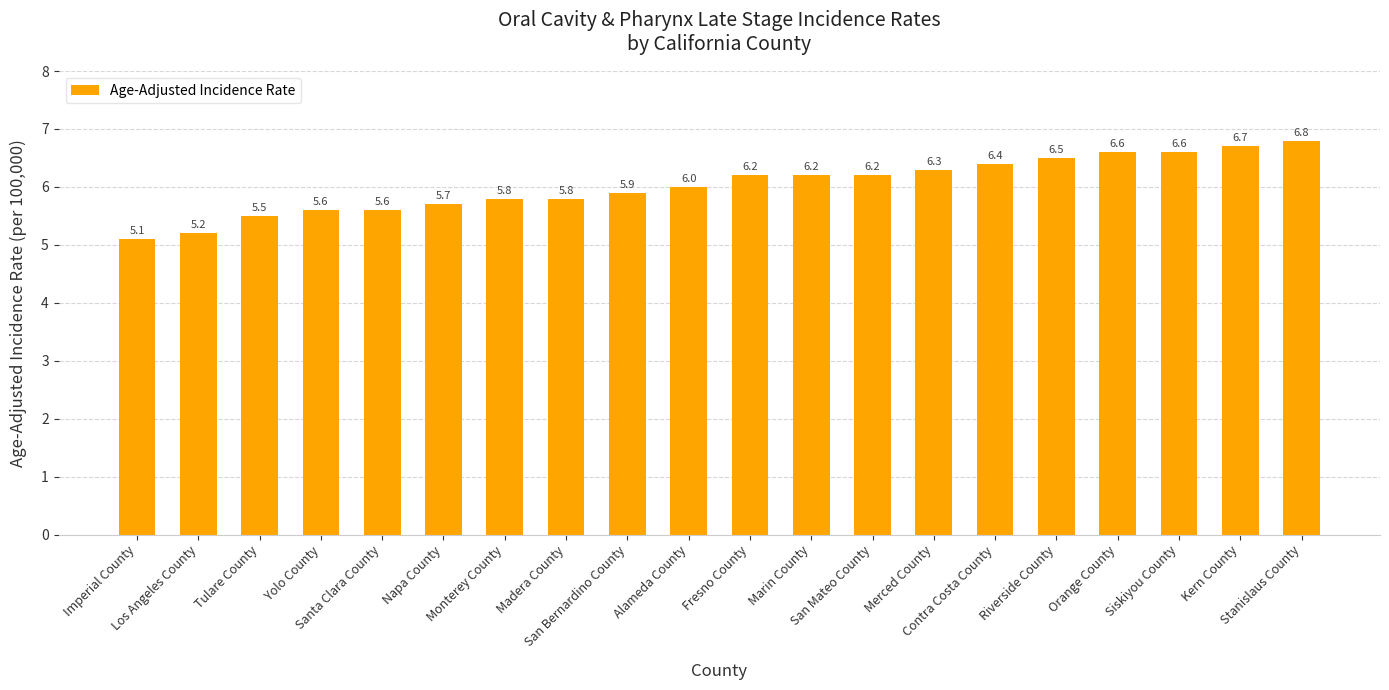

What is the value of the 18th bar from the left?

6.6